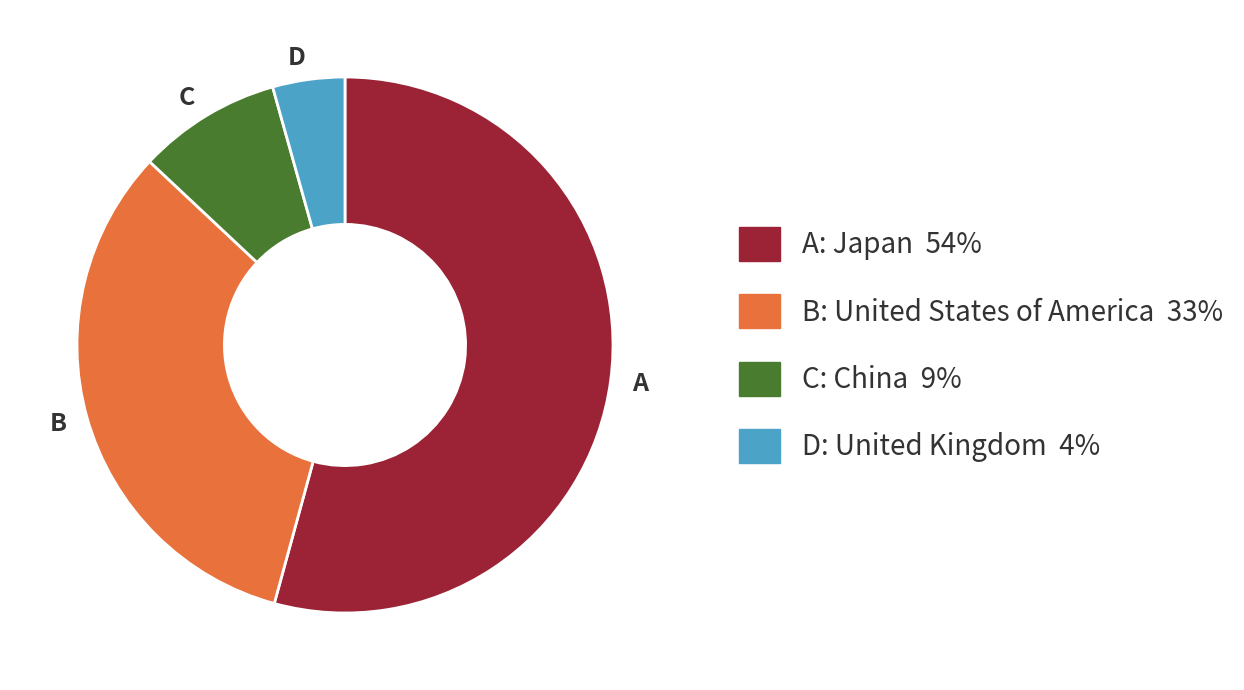

Which category has the smallest portion of the pie?

D